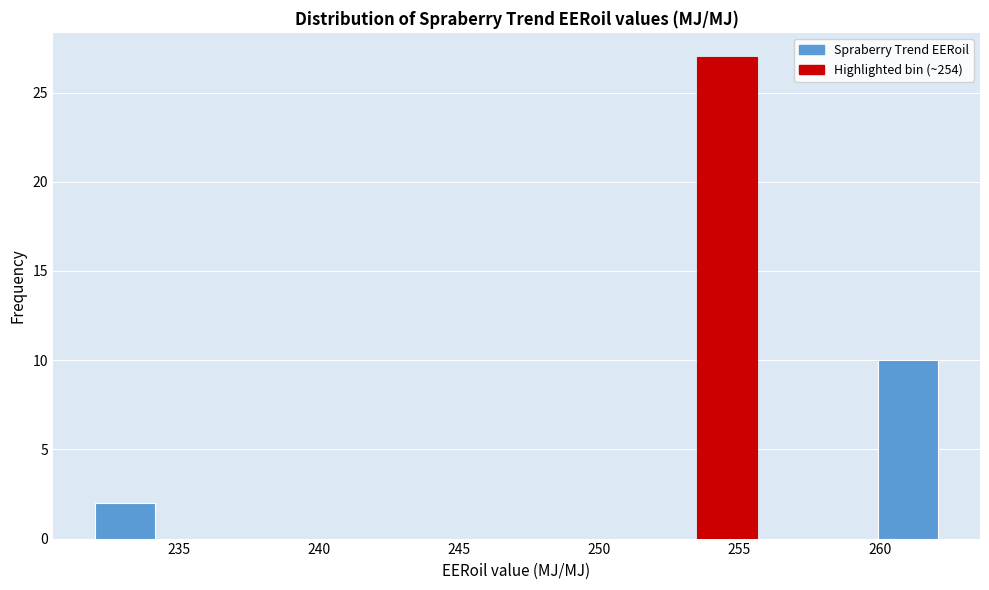

Reading left to right, transcribe this chart: for each bar, give the range it covers on the x-axis and its height. Neither the bar edges nor the heights are printed on the chart, so give them approximately, as read against the axes.

232.0 to 234.0: 2
234.0 to 236.5: 0
236.5 to 238.5: 0
238.5 to 240.5: 0
240.5 to 242.5: 0
242.5 to 245.0: 0
245.0 to 247.0: 0
247.0 to 249.0: 0
249.0 to 251.5: 0
251.5 to 253.5: 0
253.5 to 255.5: 27
255.5 to 258.0: 0
258.0 to 260.0: 0
260.0 to 262.0: 10